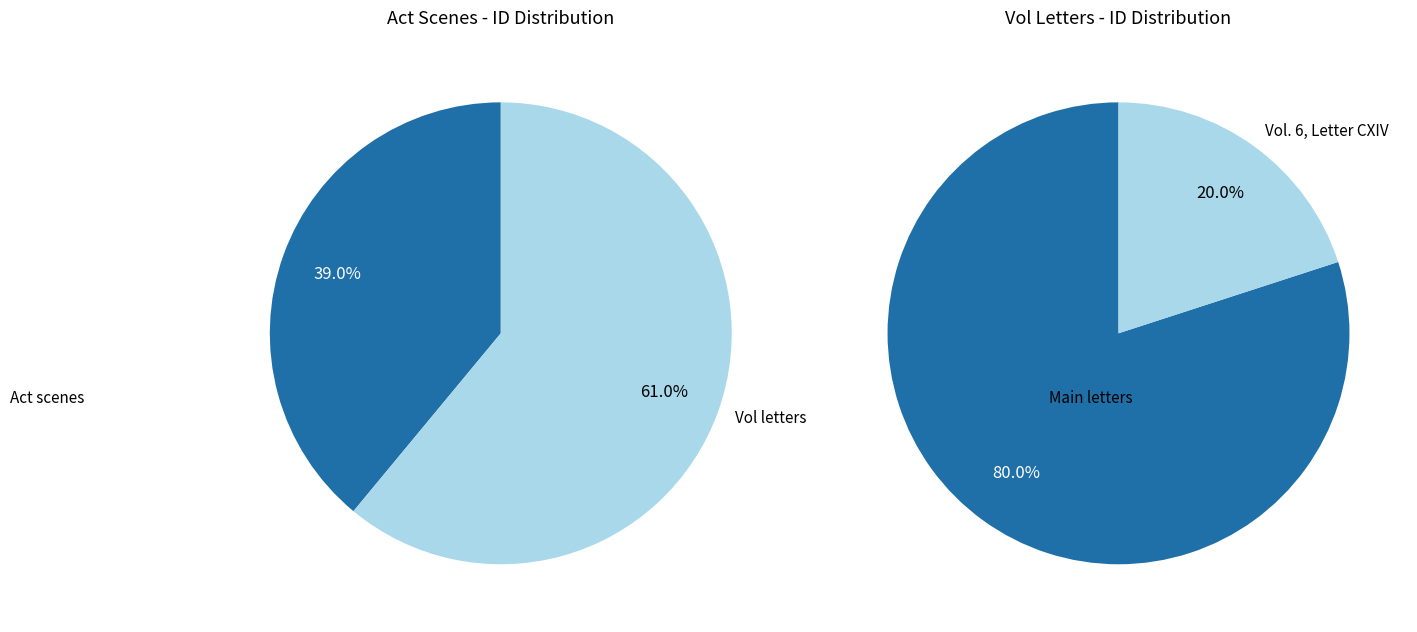

Is it true that Vol. 6, Letter CVII. is 24% of the pie?

False